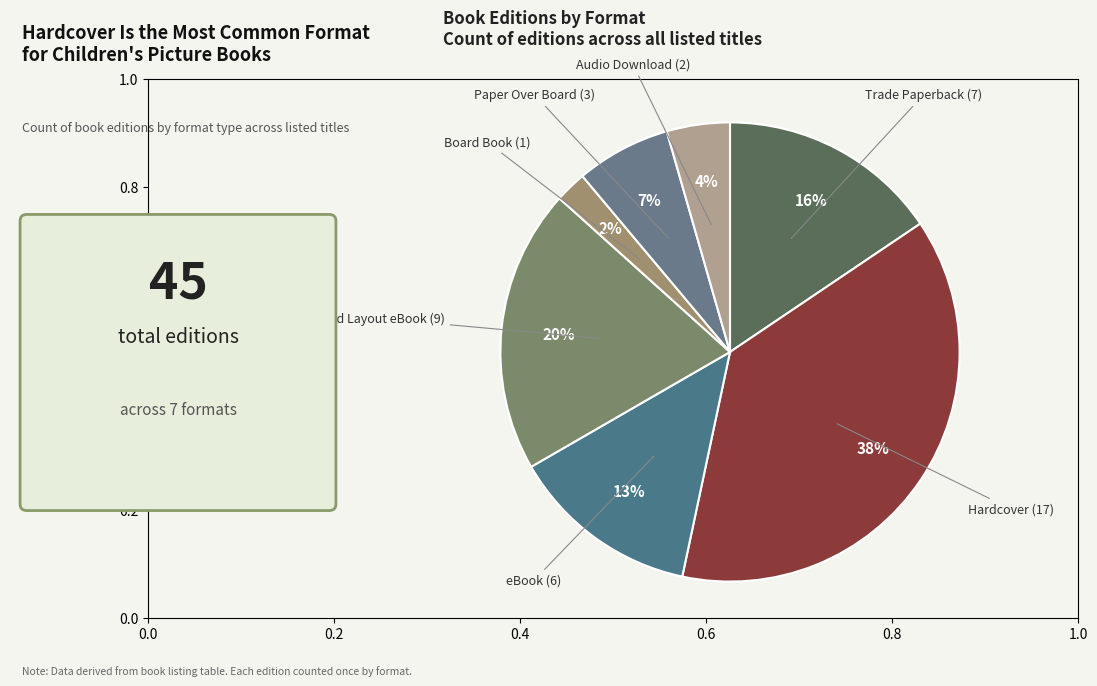

Count the number of slices in the pie.

7